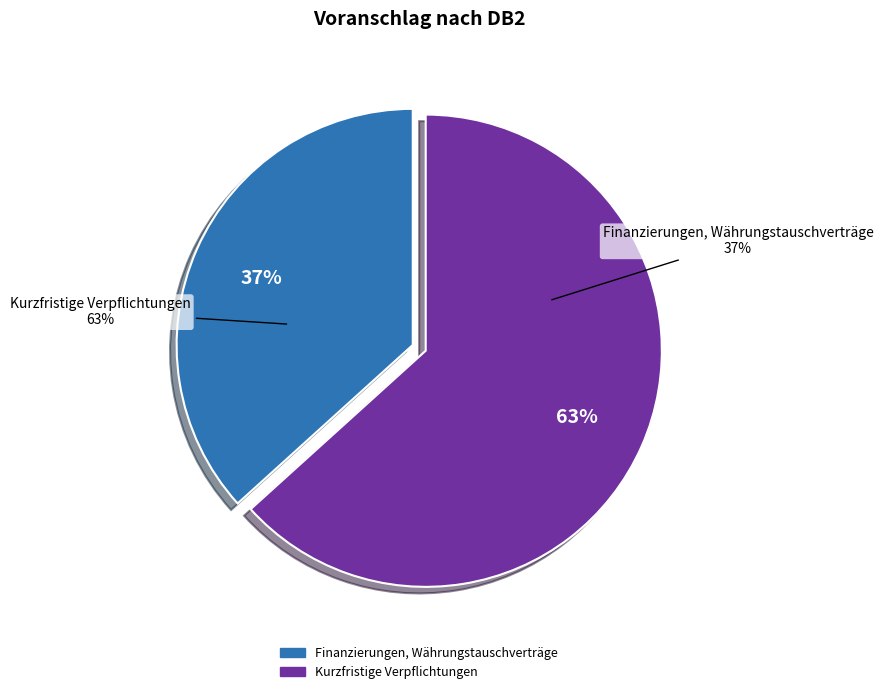

Which category has the smallest portion of the pie?

Finanzierungen, Währungstauschverträge